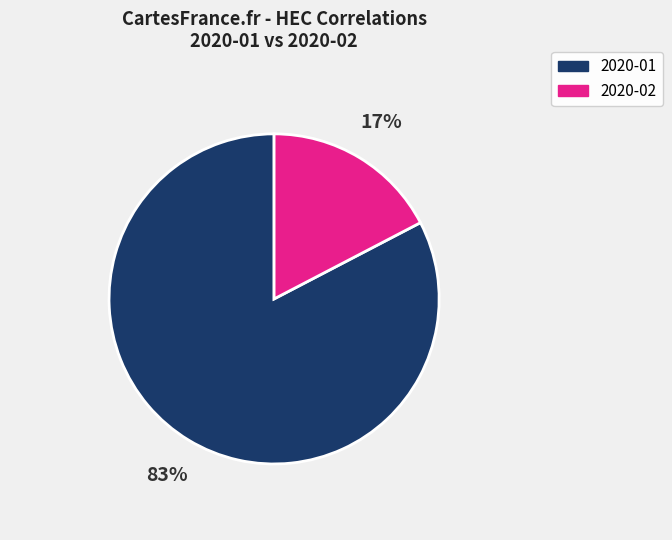

To the nearest percent, what is the average slice percentage?

50%